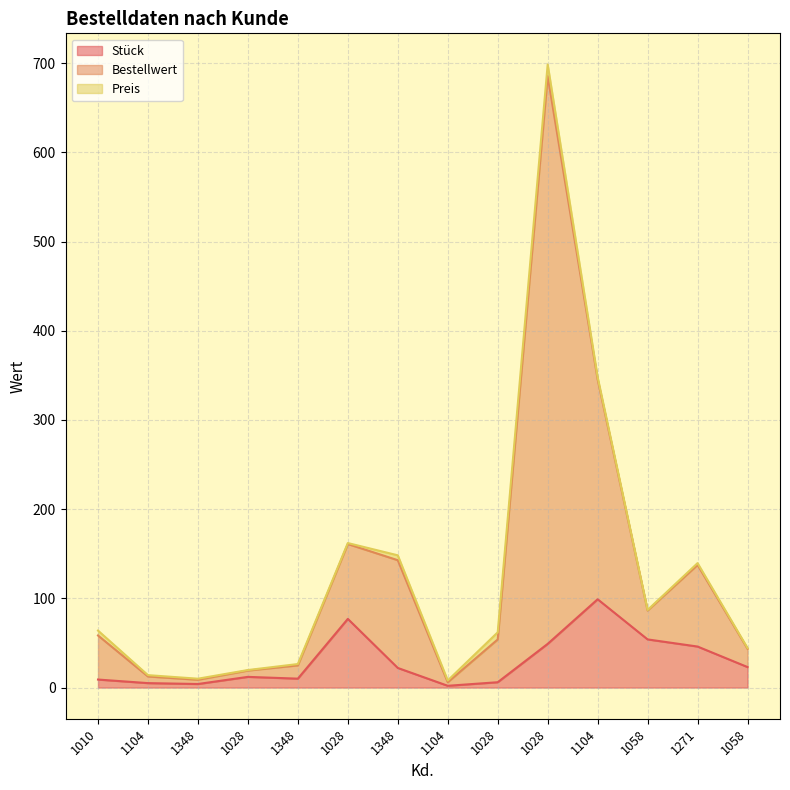

At which label does Bestellwert reach its peak?

1028